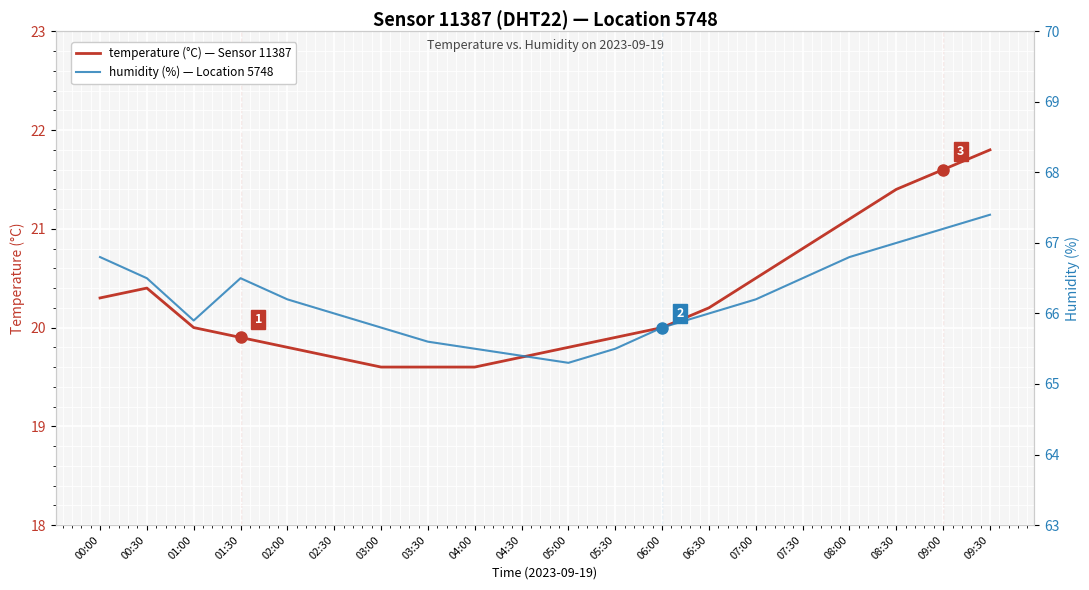

True or false: temperature and humidity intersect in this chart.

False